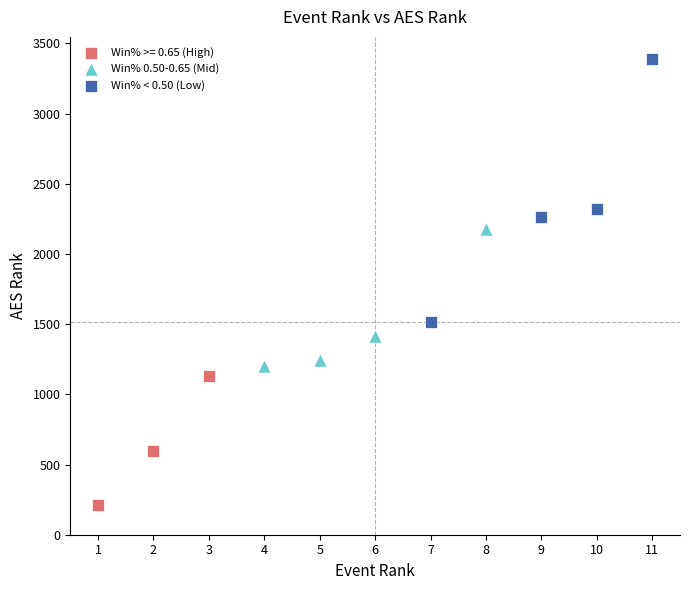

What are all the series names shown in the legend?

Win% >= 0.65 (High), Win% 0.50-0.65 (Mid), Win% < 0.50 (Low)